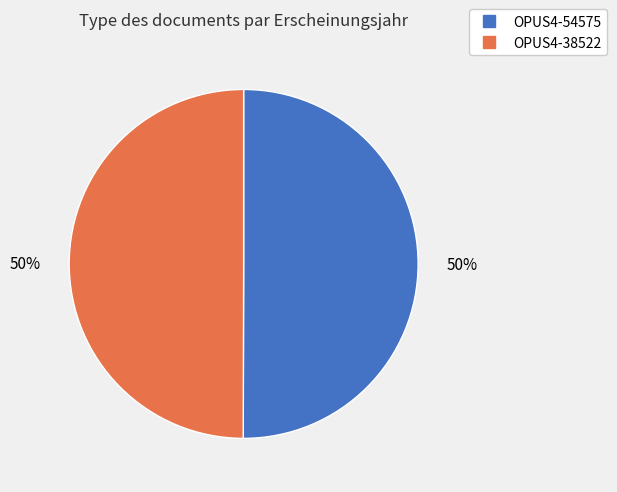

To the nearest percent, what portion does OPUS4-38522 represent?

50%